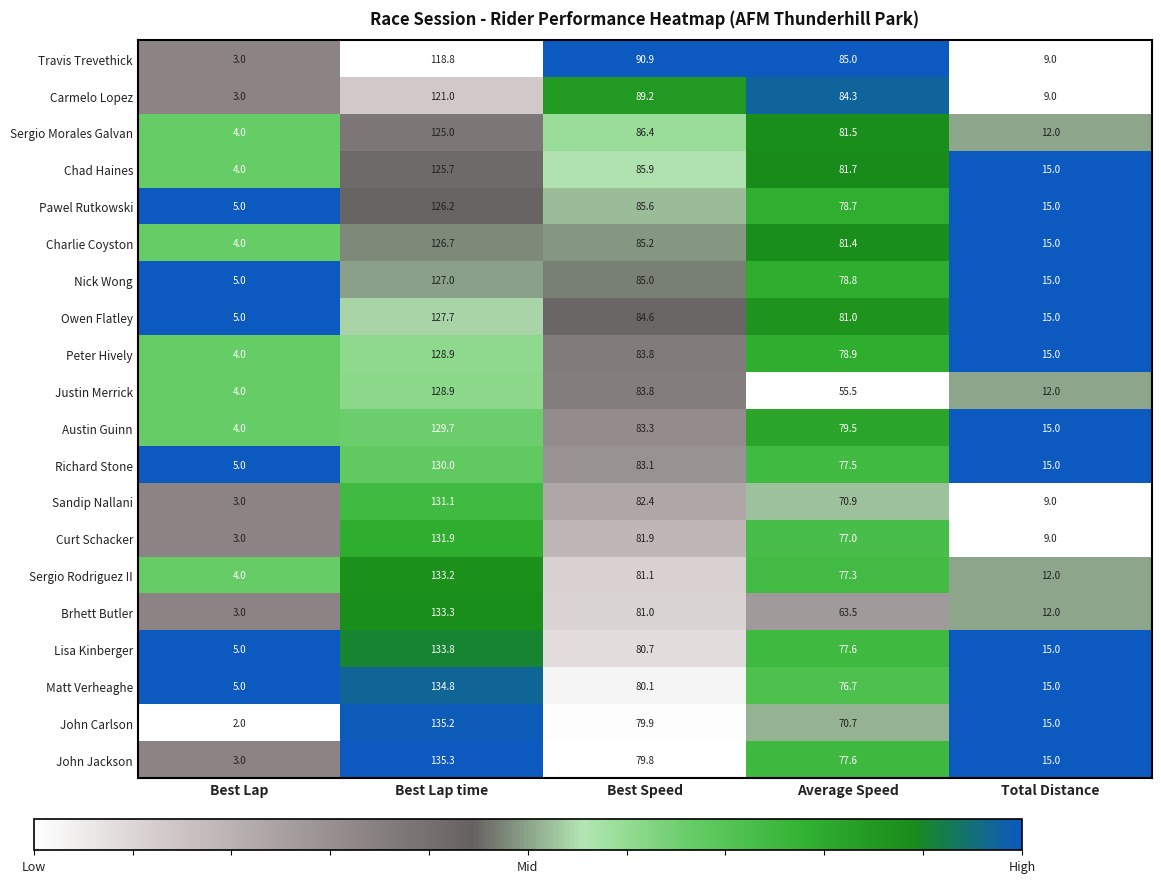

What is the difference between the maximum and minimum values in the Lisa Kinberger series?

128.8